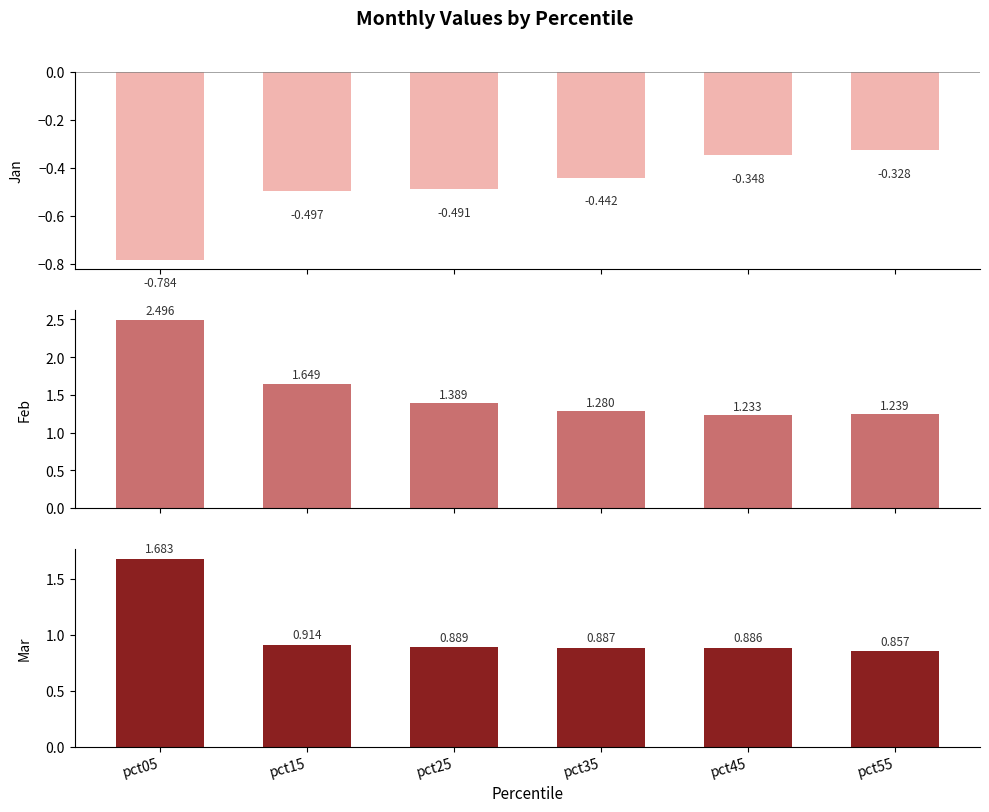

What is the difference between the second highest and minimum values in the Feb series?

0.4